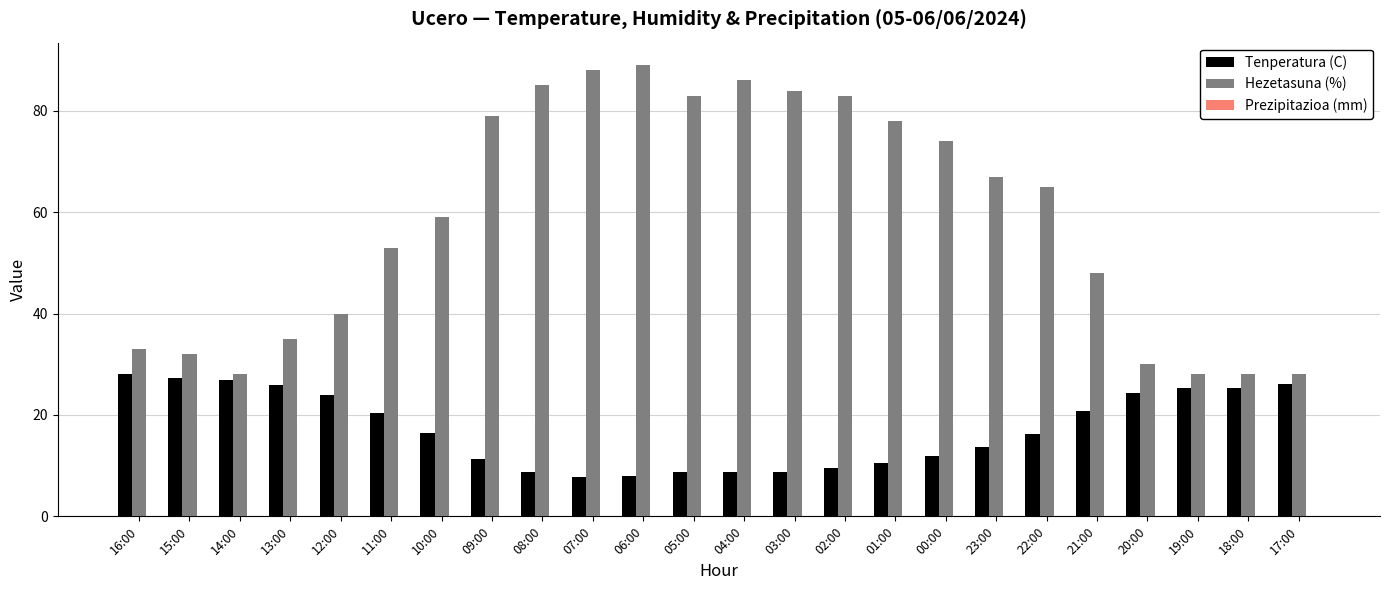

What is the maximum value for Tenperatura (C)?

28.0